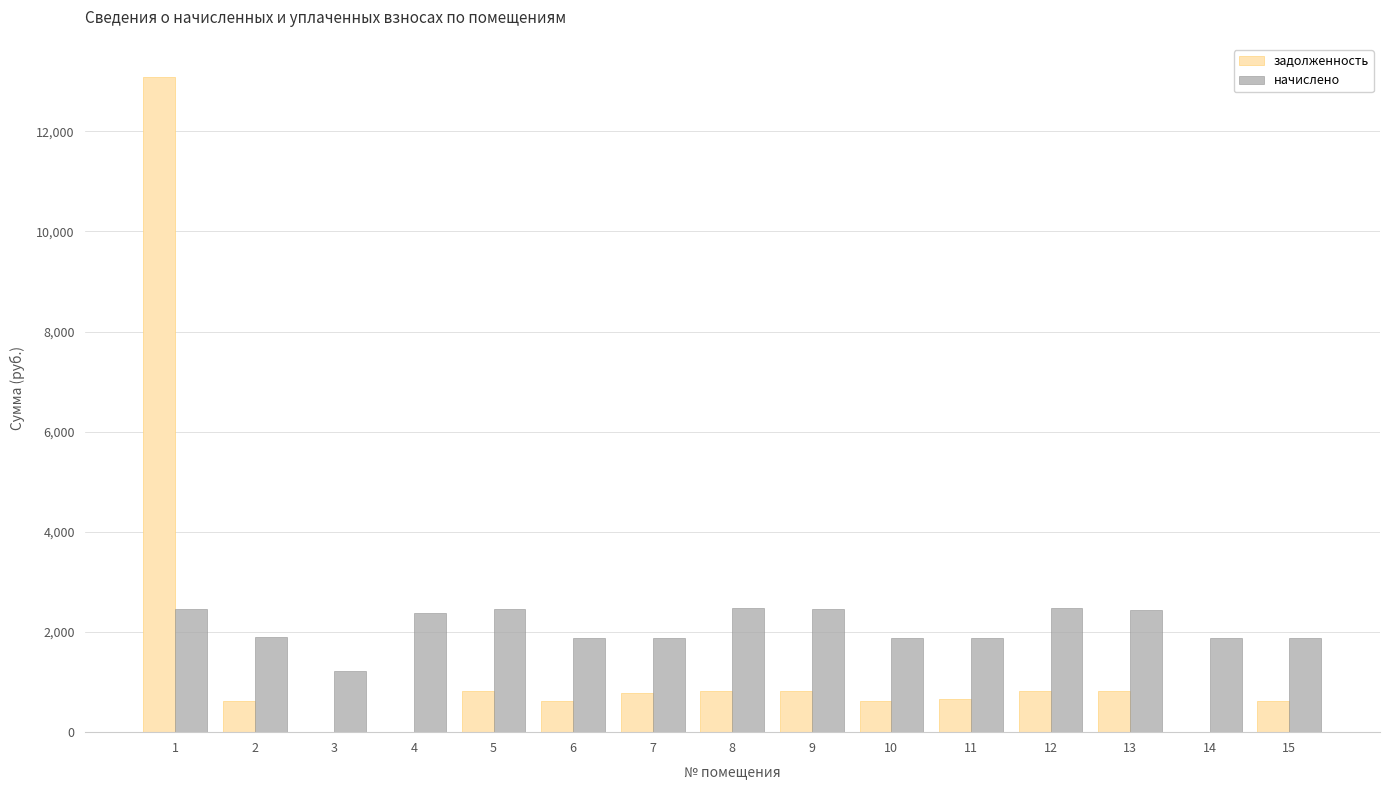

What is the sum of all задолженность values?

21148.3